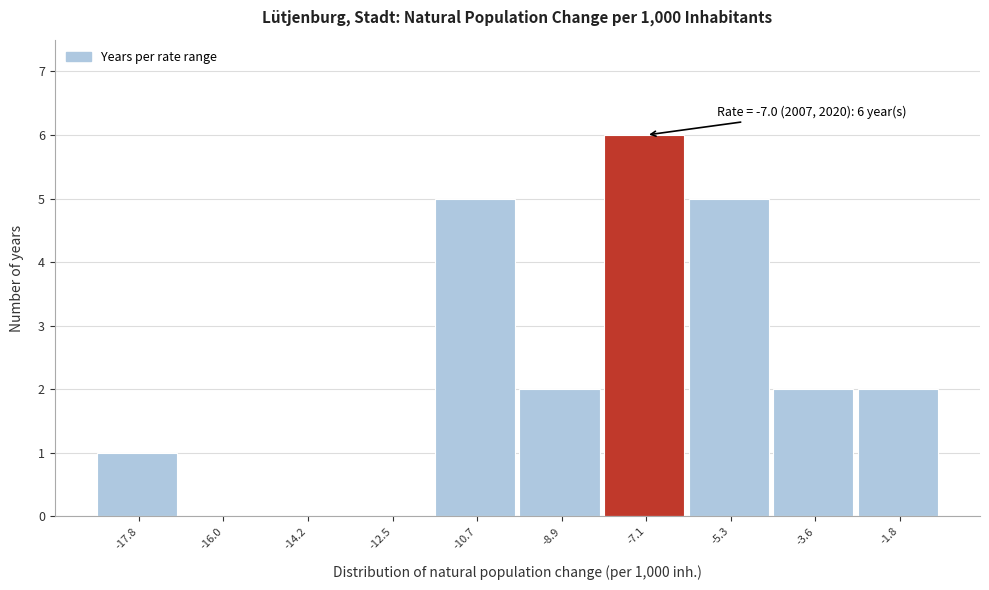

Over which range of the x-axis is the bar tallest?

-8.02 to -6.24